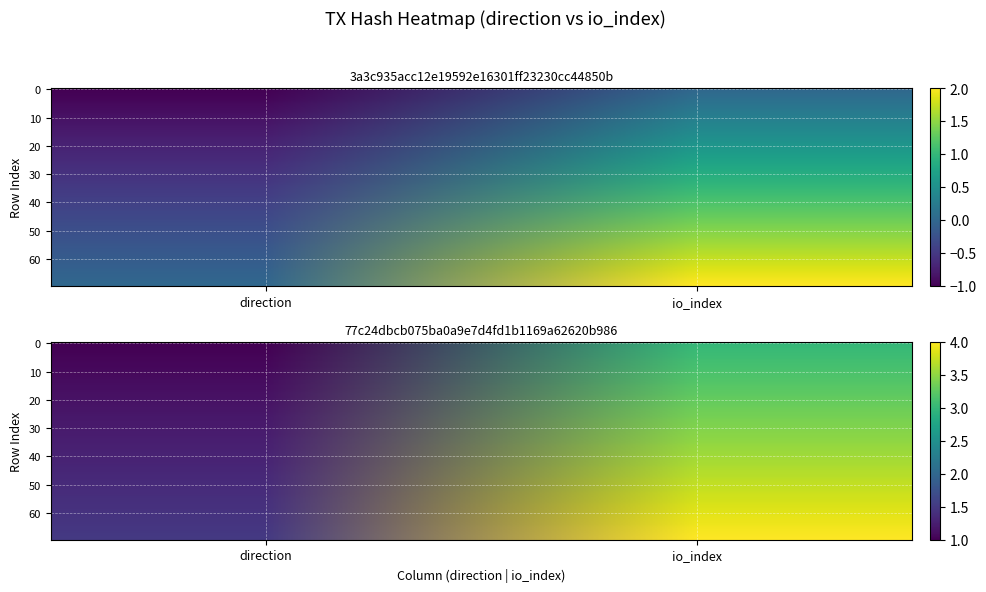

At how many categories does at least one series exceed 2?

1